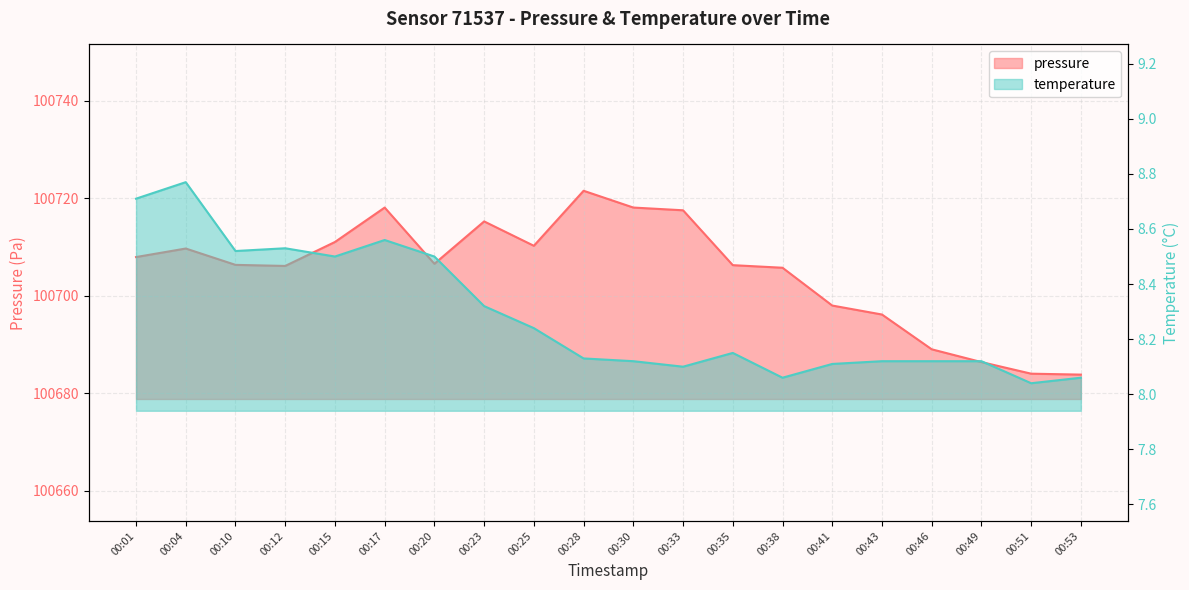

What is the sum of all pressure values?

2014097.3